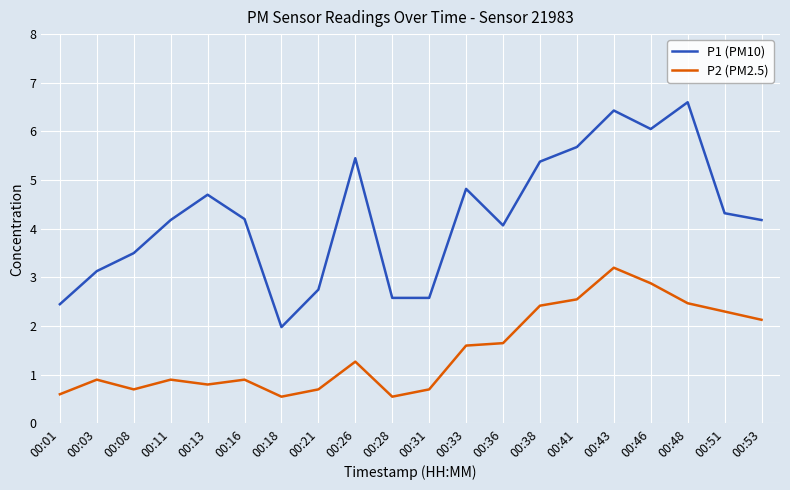

Does the chart display data point markers on the line(s)?

No